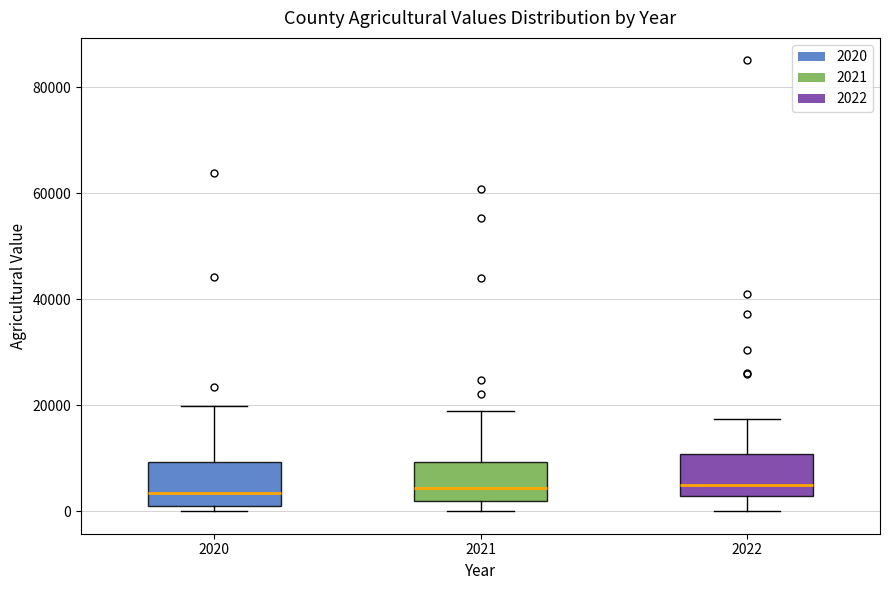

Reading left to right, transcribe this box plot: for each box, give where its median line is, the range the box spans, and where its two whiskers end, as read against the y-axis. The values are not printed on the chart, so give them approximately, as read against the axis.

2020: median 4000, box 2000 to 10000, whiskers 0 to 20000
2021: median 4000, box 2000 to 10000, whiskers 0 to 18000
2022: median 4000, box 2000 to 10000, whiskers 0 to 18000